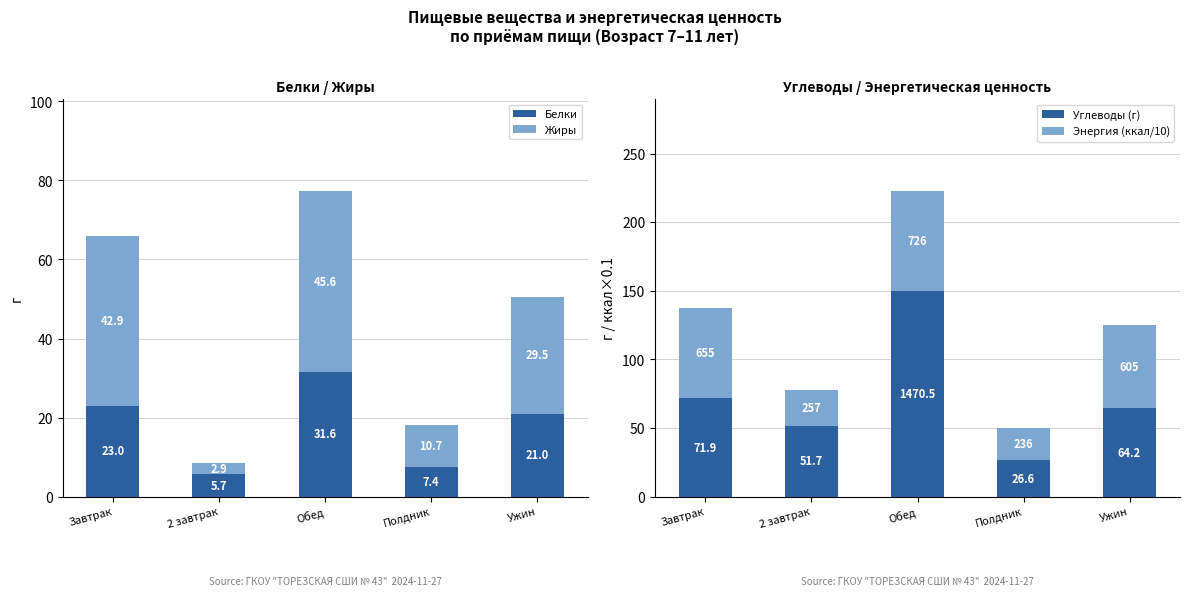

What is the maximum value for Жиры?

45.6